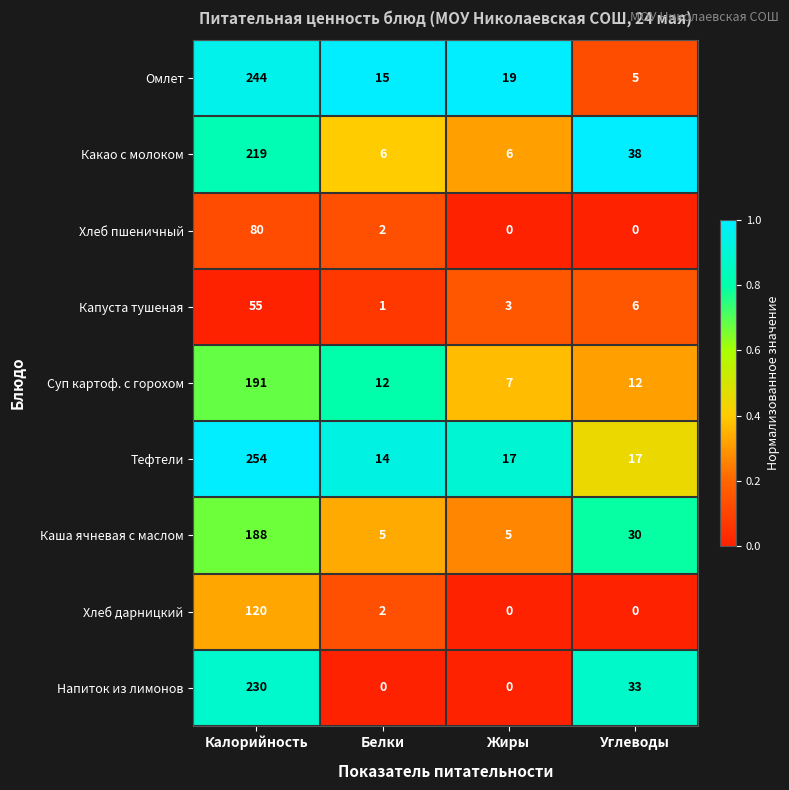

At which category is the sum across all series the highest?

Калорийность